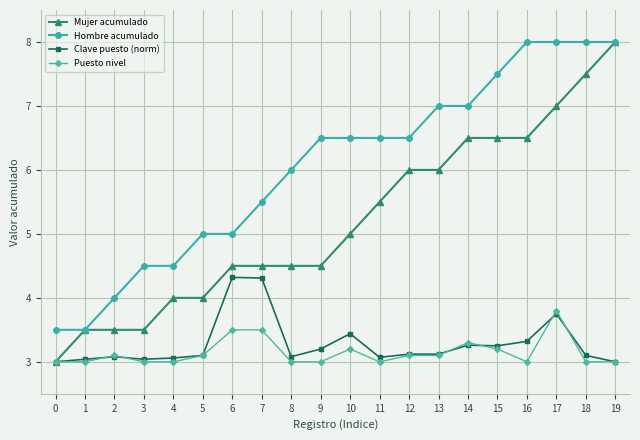

Which series has the largest range (max minus min)?

Mujer acumulado